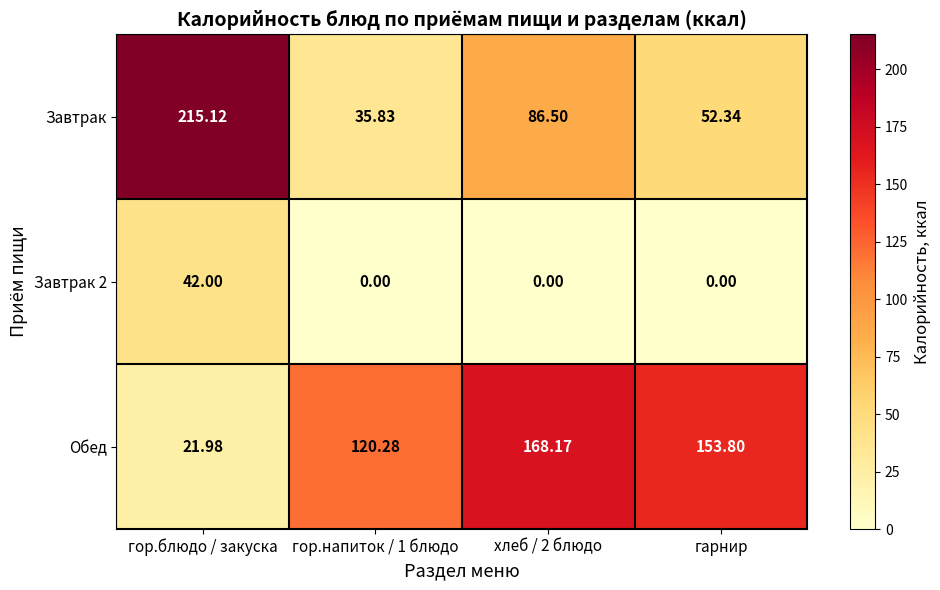

Which category has the highest value across all series?

гор.блюдо / закуска